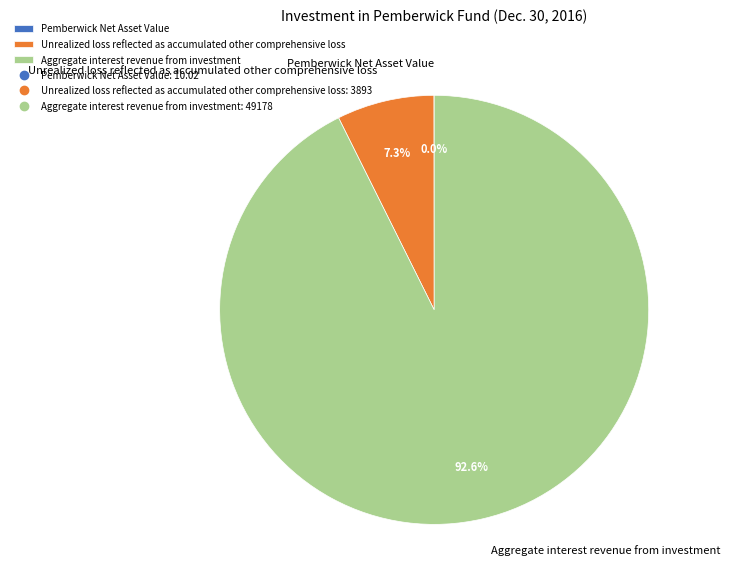

What percentage do Unrealized loss reflected as accumulated other comprehensive loss and Aggregate interest revenue from investment together represent?

100.0%